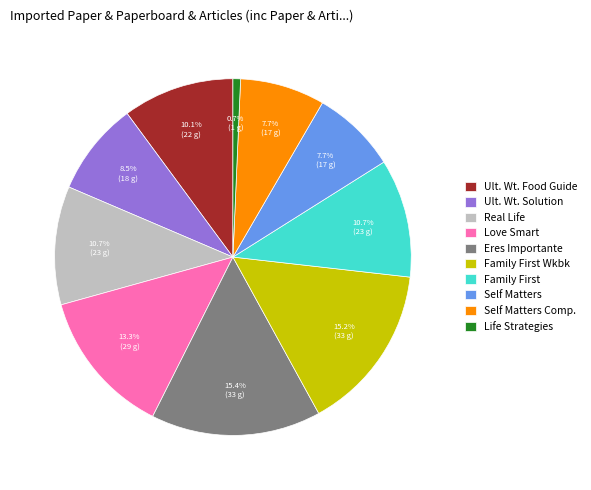

Do Ult. Wt. Solution and Life Strategies together represent more than half of the pie?

No